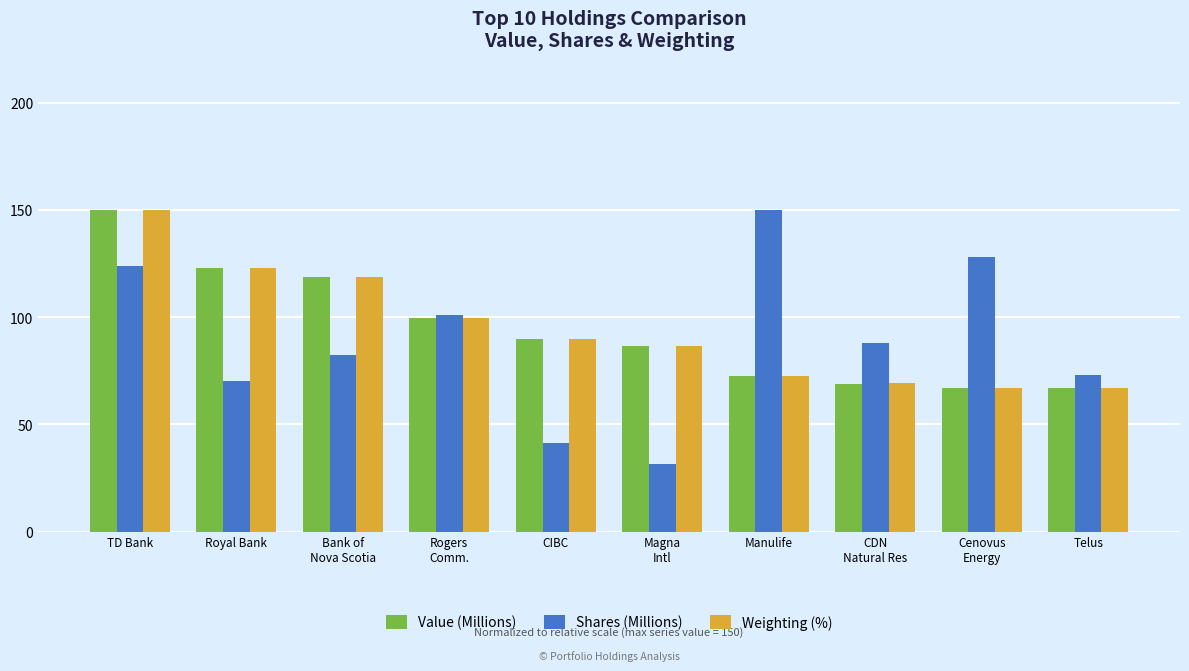

Reading left to right, transcribe all the data shown in this chart.

Value (Millions): TD Bank=150.0	Royal Bank=123.0	Bank of
Nova Scotia=118.9	Rogers
Comm.=99.7	CIBC=89.7	Magna
Intl=86.4	Manulife=72.6	CDN
Natural Res=69.1	Cenovus
Energy=66.9	Telus=66.9
Shares (Millions): TD Bank=123.9	Royal Bank=70.3	Bank of
Nova Scotia=82.2	Rogers
Comm.=101.2	CIBC=41.2	Magna
Intl=31.5	Manulife=150.0	CDN
Natural Res=88.2	Cenovus
Energy=128.1	Telus=73.2
Weighting (%): TD Bank=150.0	Royal Bank=123.0	Bank of
Nova Scotia=118.9	Rogers
Comm.=99.7	CIBC=89.7	Magna
Intl=86.4	Manulife=72.6	CDN
Natural Res=69.1	Cenovus
Energy=66.9	Telus=66.9